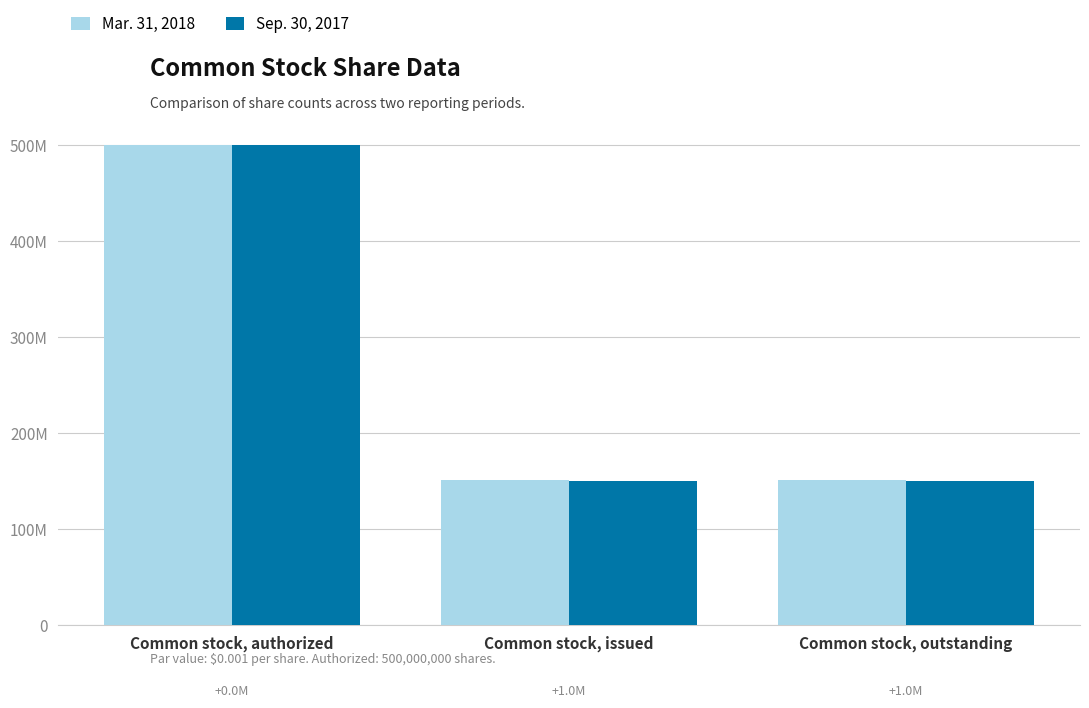

Are the bars horizontal?

No